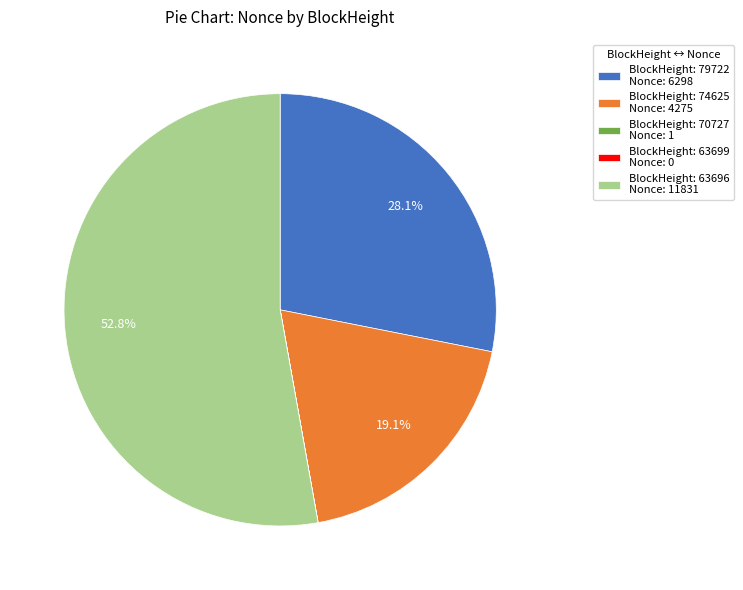

Is there any slice that represents more than half of the pie?

Yes